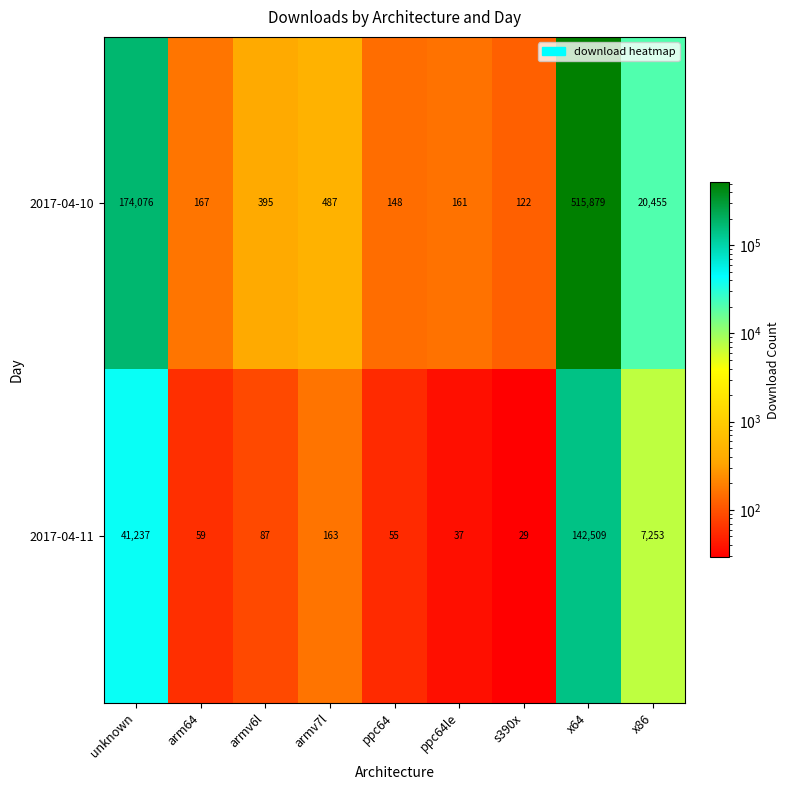

Reading left to right, list all the values displayed in this chart.

2017-04-10: unknown=174076	arm64=167	armv6l=395	armv7l=487	ppc64=148	ppc64le=161	s390x=122	x64=515879	x86=20455
2017-04-11: unknown=41237	arm64=59	armv6l=87	armv7l=163	ppc64=55	ppc64le=37	s390x=29	x64=142509	x86=7253